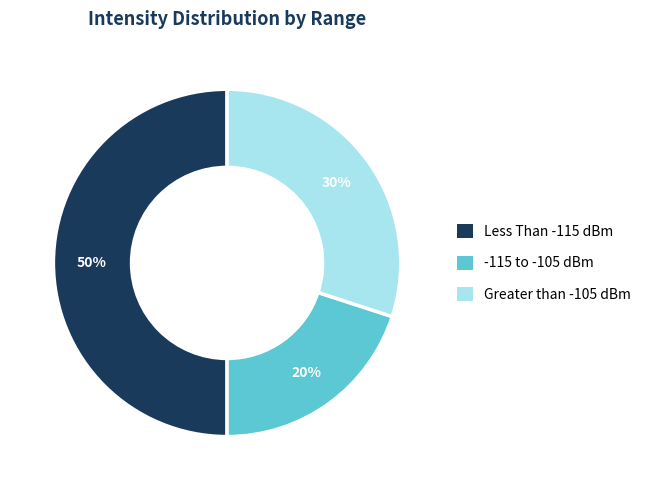

Does -115 to -105 dBm account for over 50% of the chart?

No